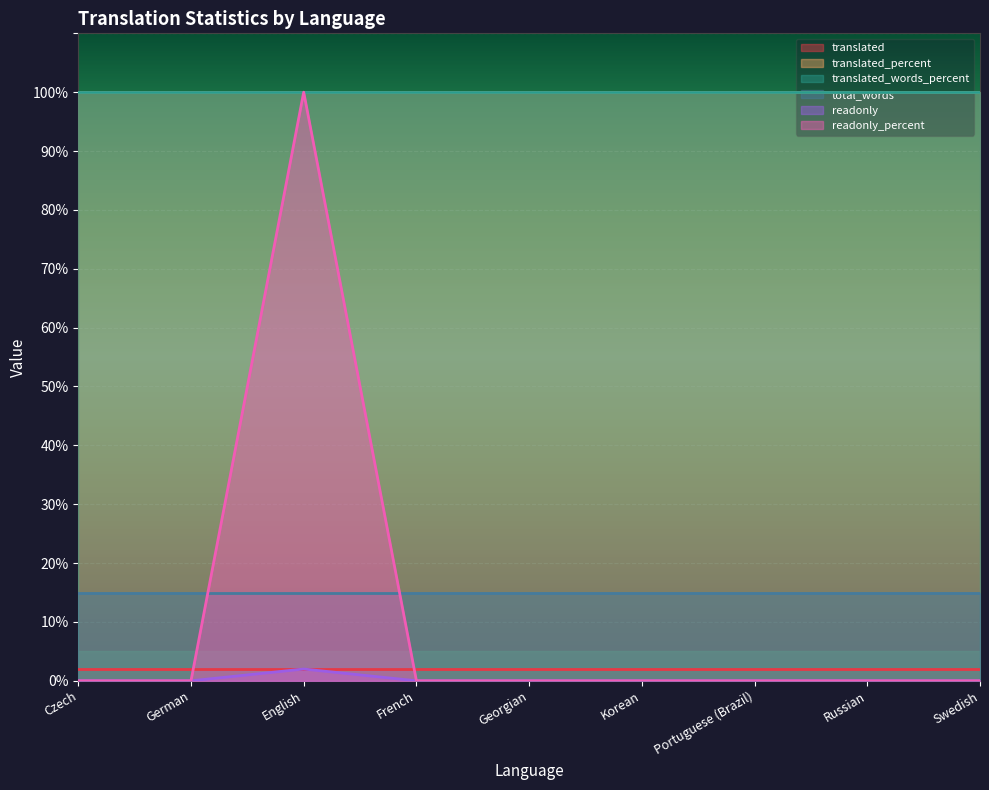

List the series in order of their peak value, highest first.

translated_percent, translated_words_percent, readonly_percent, total_words, translated, readonly